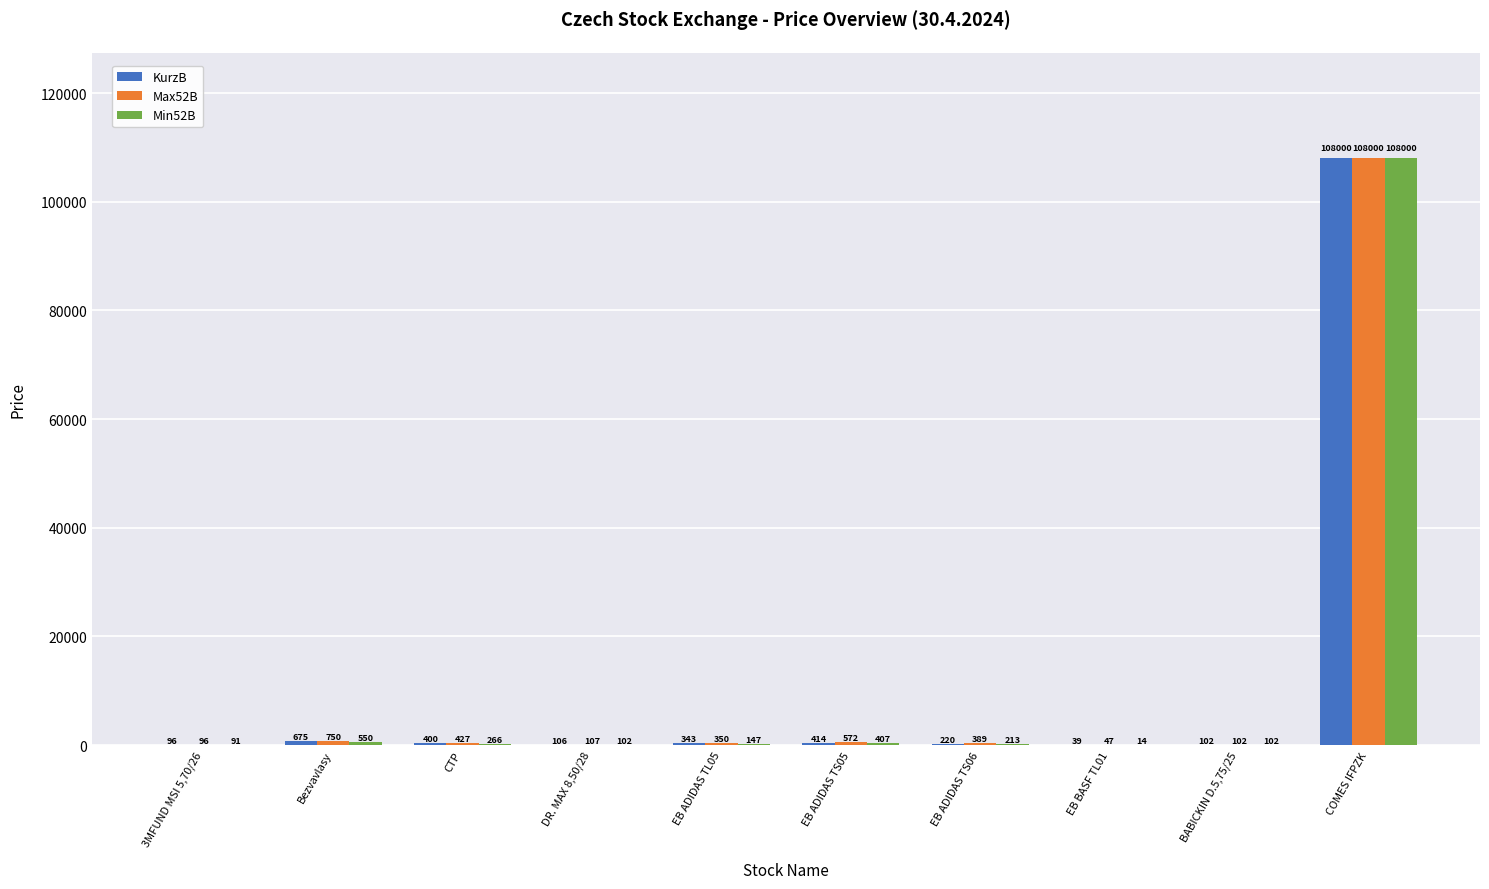

Which series has the widest spread of values?

Min52B